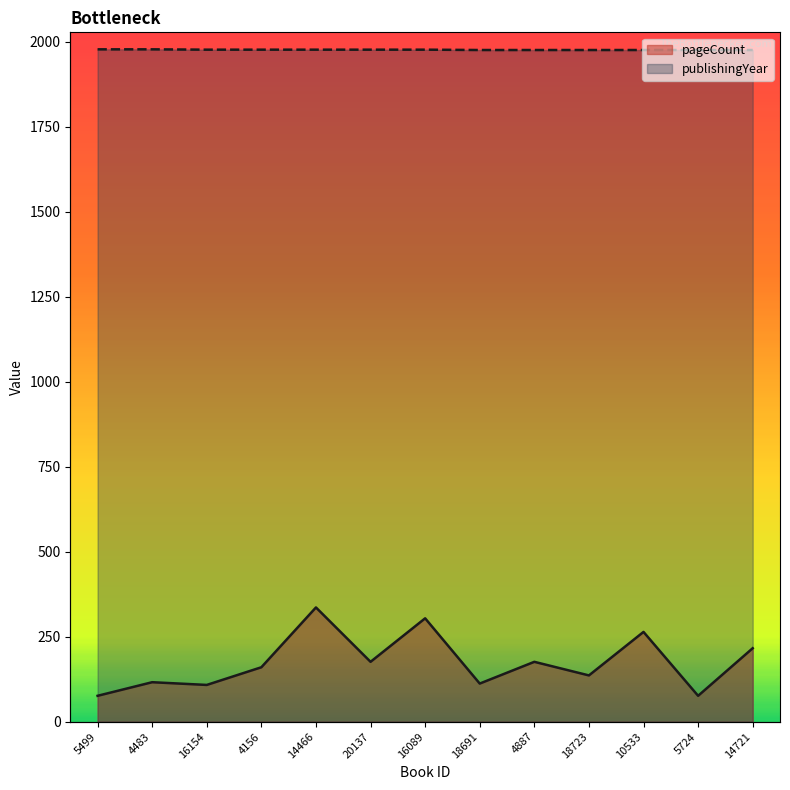

True or false: pageCount has a value of 108 at 16154.

True